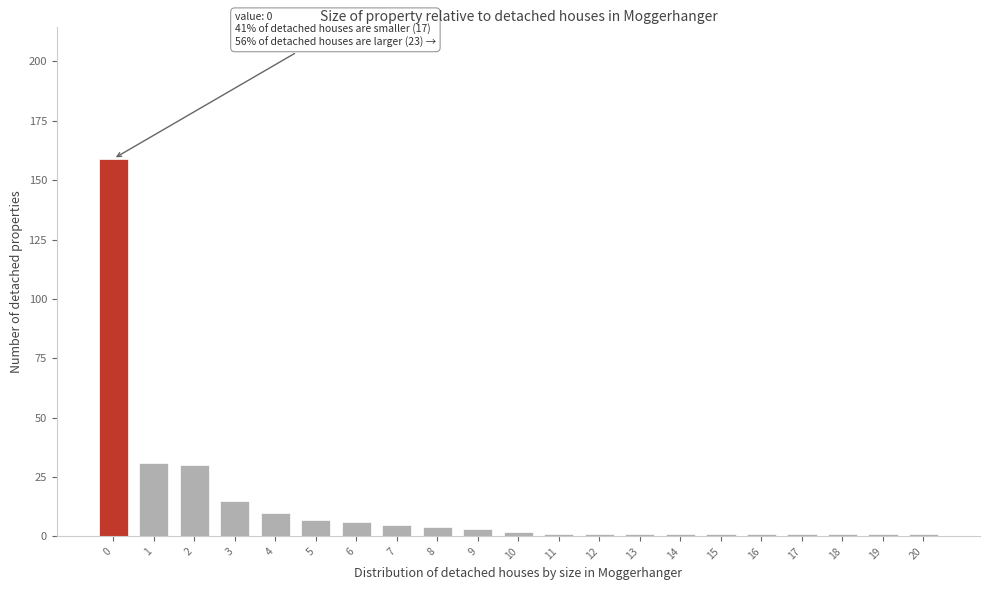

Reading left to right, transcribe all the data shown in this chart.

159	31	30	15	10	7	6	5	4	3	2	1	1	1	1	1	1	1	1	1	1